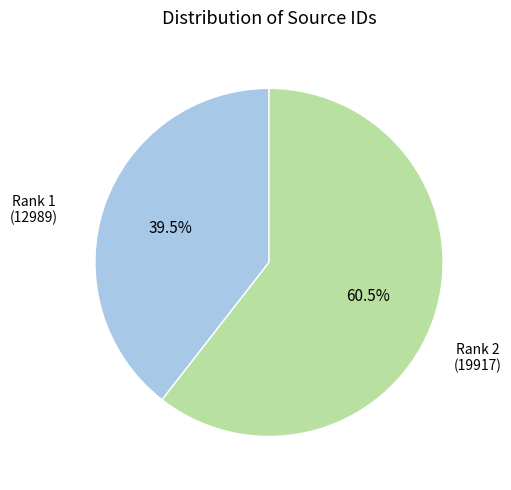

Does any single category account for the majority?

Yes